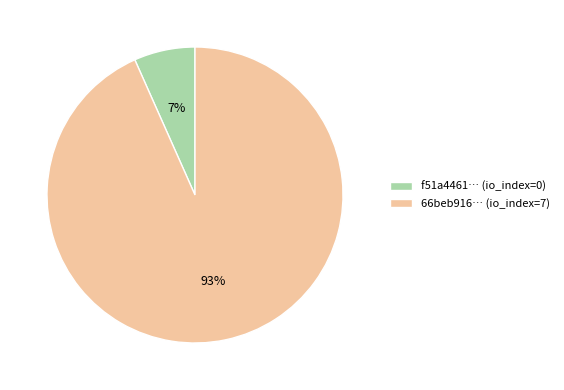

Count the number of slices in the pie.

2